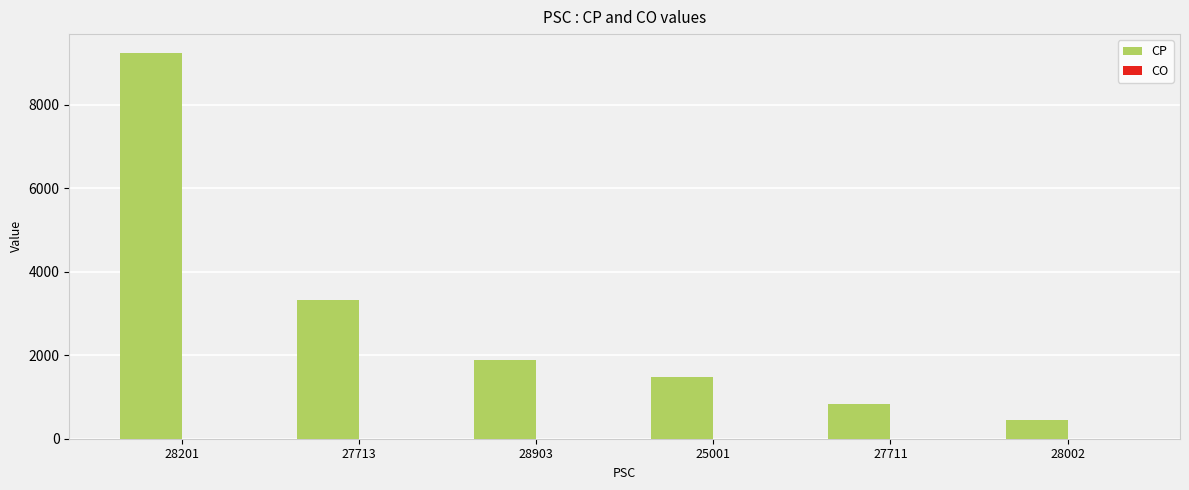

Count the number of data series in this chart.

1